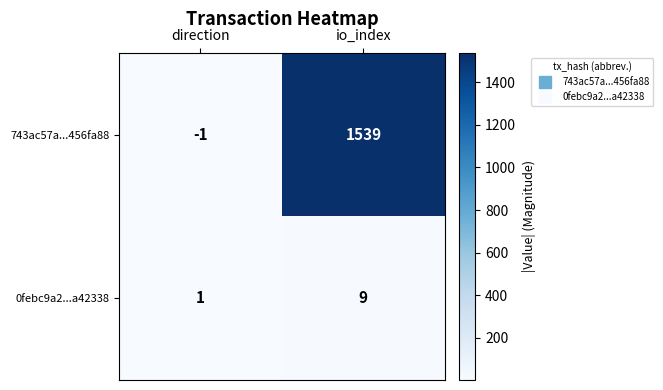

Is it true that 0febc9a2...a42338 equals 16 at io_index?

False